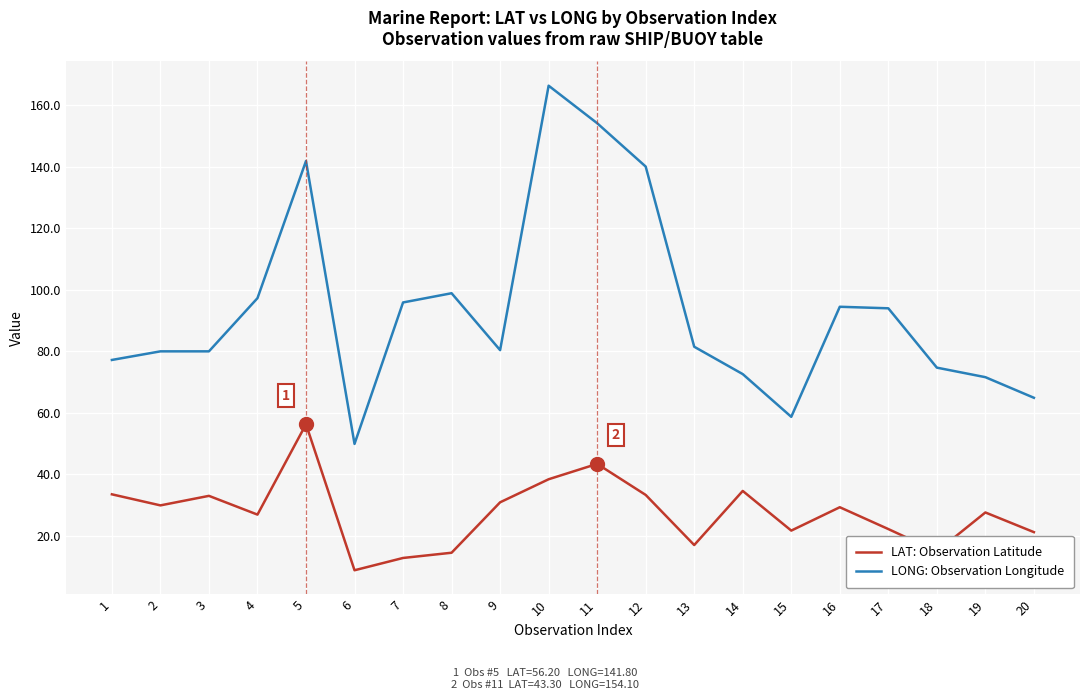

True or false: LONG: Observation Longitude and LAT: Observation Latitude cross at least once.

False